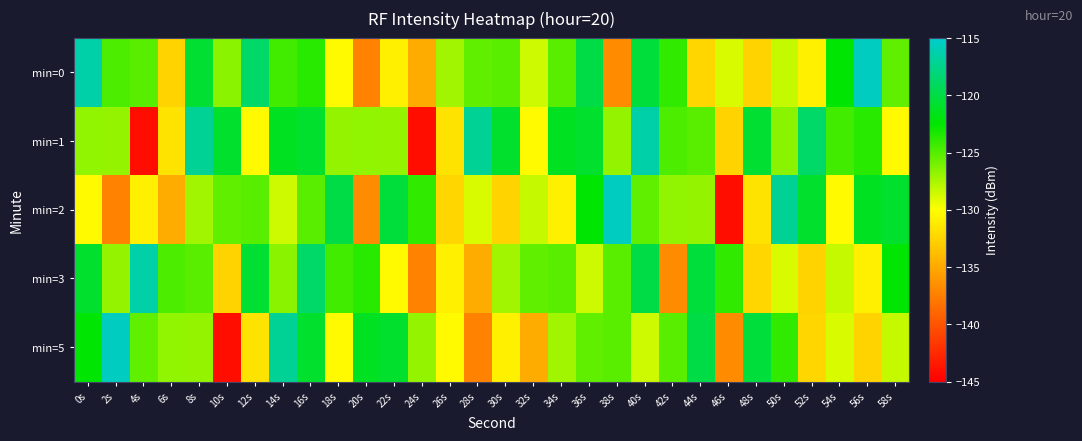

Rank the series at 26s from lowest to highest value.

min=2, min=1, min=3, min=5, min=0